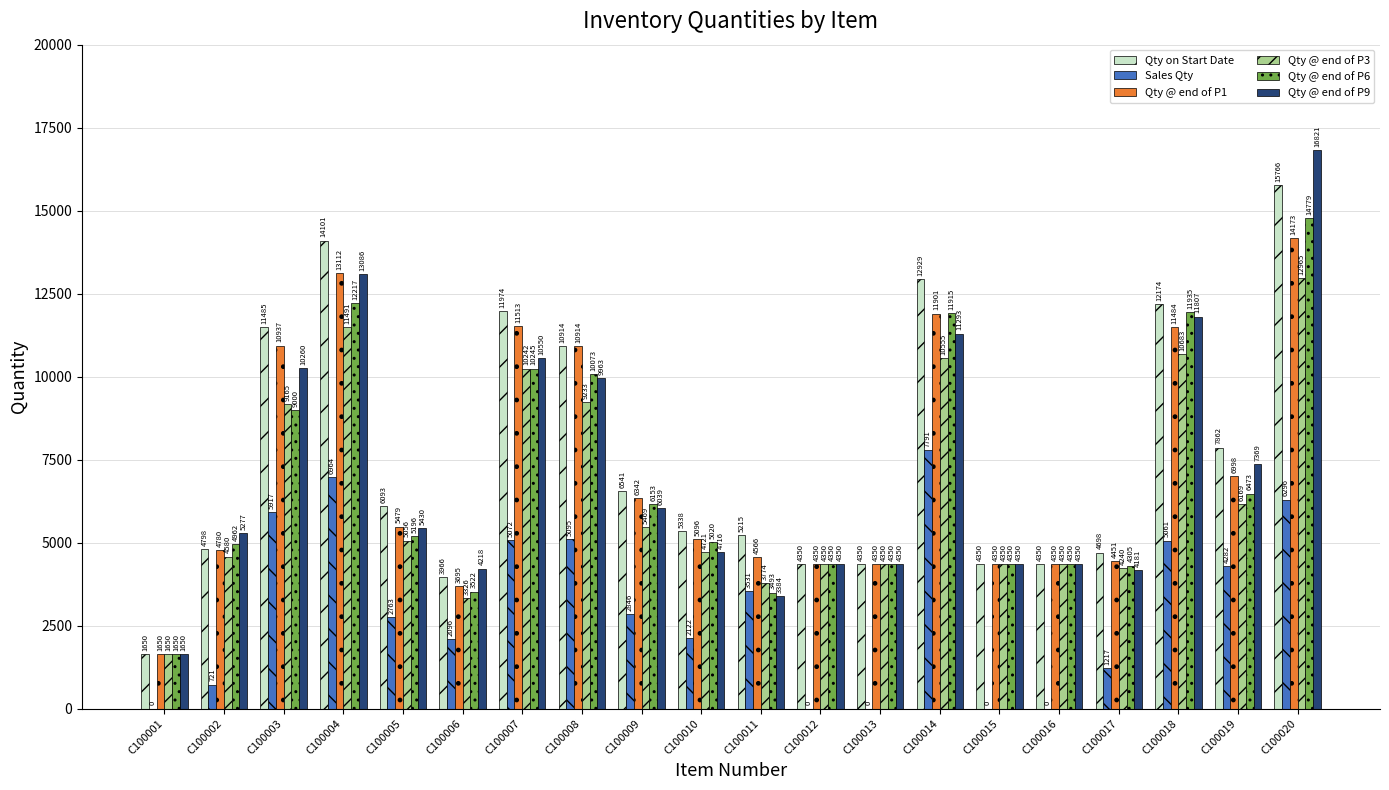

How many groups of bars are there?

20